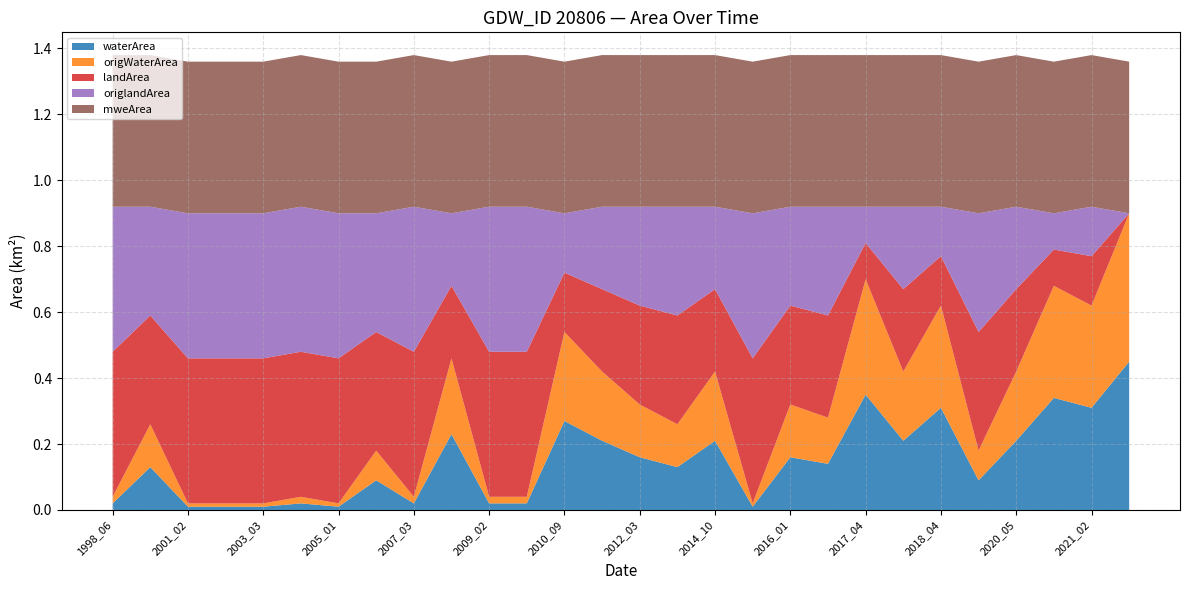

Reading left to right, list all the values displayed in this chart.

waterArea: 1998_06=0.0	2000_02=0.1	2001_02=0.0	2002_06=0.0	2003_03=0.0	2004_12=0.0	2005_01=0.0	2006_05=0.1	2007_03=0.0	2008_03=0.2	2009_02=0.0	2010_04=0.0	2010_09=0.3	2011_04=0.2	2012_03=0.2	2014_05=0.1	2014_10=0.2	2015_02=0.0	2016_01=0.2	2016_02=0.1	2017_04=0.3	2017_05=0.2	2018_04=0.3	2019_05=0.1	2020_05=0.2	2021_01=0.3	2021_02=0.3	2021_10=0.5
origWaterArea: 1998_06=0.0	2000_02=0.1	2001_02=0.0	2002_06=0.0	2003_03=0.0	2004_12=0.0	2005_01=0.0	2006_05=0.1	2007_03=0.0	2008_03=0.2	2009_02=0.0	2010_04=0.0	2010_09=0.3	2011_04=0.2	2012_03=0.2	2014_05=0.1	2014_10=0.2	2015_02=0.0	2016_01=0.2	2016_02=0.1	2017_04=0.3	2017_05=0.2	2018_04=0.3	2019_05=0.1	2020_05=0.2	2021_01=0.3	2021_02=0.3	2021_10=0.5
landArea: 1998_06=0.4	2000_02=0.3	2001_02=0.4	2002_06=0.4	2003_03=0.4	2004_12=0.4	2005_01=0.4	2006_05=0.4	2007_03=0.4	2008_03=0.2	2009_02=0.4	2010_04=0.4	2010_09=0.2	2011_04=0.2	2012_03=0.3	2014_05=0.3	2014_10=0.2	2015_02=0.4	2016_01=0.3	2016_02=0.3	2017_04=0.1	2017_05=0.2	2018_04=0.1	2019_05=0.4	2020_05=0.2	2021_01=0.1	2021_02=0.1	2021_10=0.0
origlandArea: 1998_06=0.4	2000_02=0.3	2001_02=0.4	2002_06=0.4	2003_03=0.4	2004_12=0.4	2005_01=0.4	2006_05=0.4	2007_03=0.4	2008_03=0.2	2009_02=0.4	2010_04=0.4	2010_09=0.2	2011_04=0.2	2012_03=0.3	2014_05=0.3	2014_10=0.2	2015_02=0.4	2016_01=0.3	2016_02=0.3	2017_04=0.1	2017_05=0.2	2018_04=0.1	2019_05=0.4	2020_05=0.2	2021_01=0.1	2021_02=0.1	2021_10=0.0
mweArea: 1998_06=0.5	2000_02=0.5	2001_02=0.5	2002_06=0.5	2003_03=0.5	2004_12=0.5	2005_01=0.5	2006_05=0.5	2007_03=0.5	2008_03=0.5	2009_02=0.5	2010_04=0.5	2010_09=0.5	2011_04=0.5	2012_03=0.5	2014_05=0.5	2014_10=0.5	2015_02=0.5	2016_01=0.5	2016_02=0.5	2017_04=0.5	2017_05=0.5	2018_04=0.5	2019_05=0.5	2020_05=0.5	2021_01=0.5	2021_02=0.5	2021_10=0.5